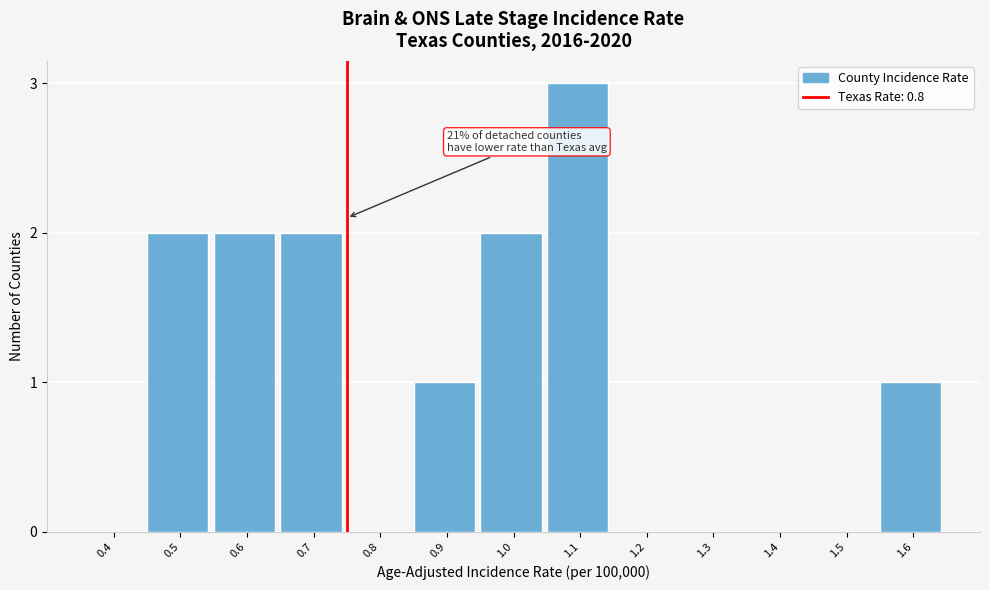

Reading left to right, extract all data points from this chart.

0.4=0	0.5=2	0.6=2	0.7=2	0.8=0	0.9=1	1.0=2	1.1=3	1.2=0	1.3=0	1.4=0	1.5=0	1.6=1